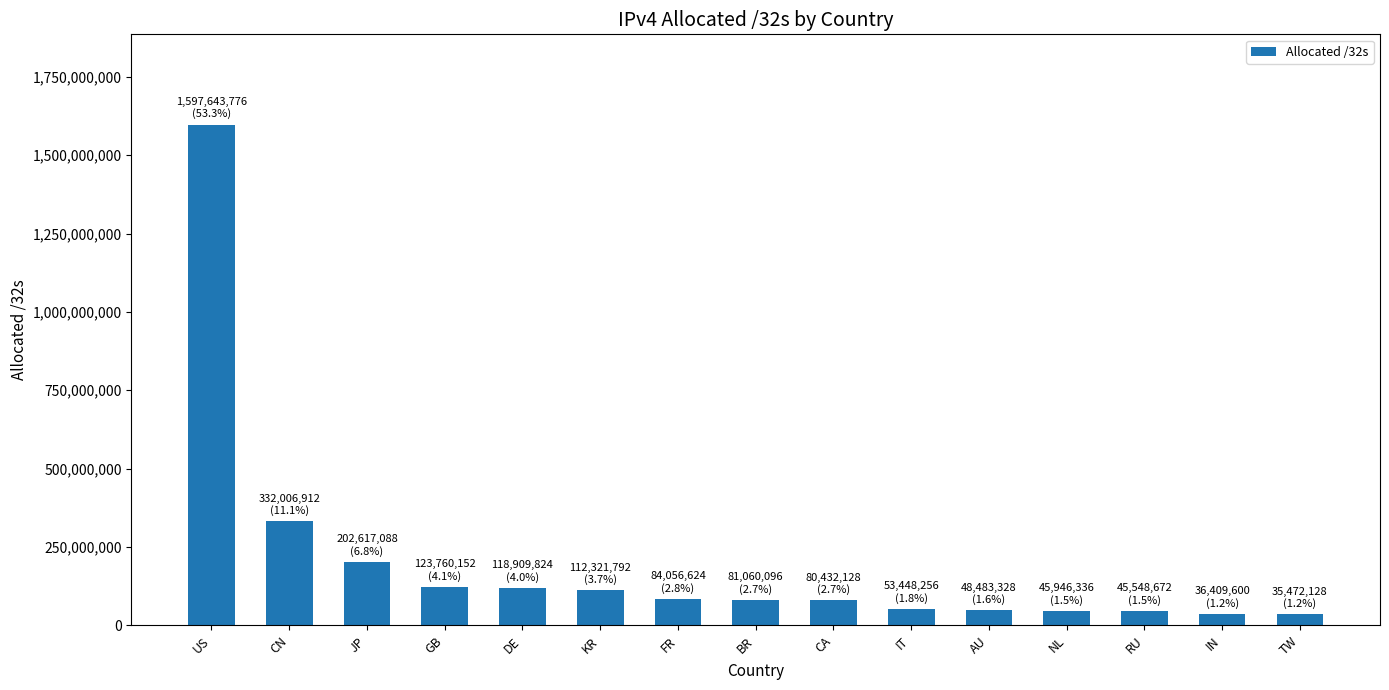

What is the ratio of the value at AU to the value at GB?

0.4